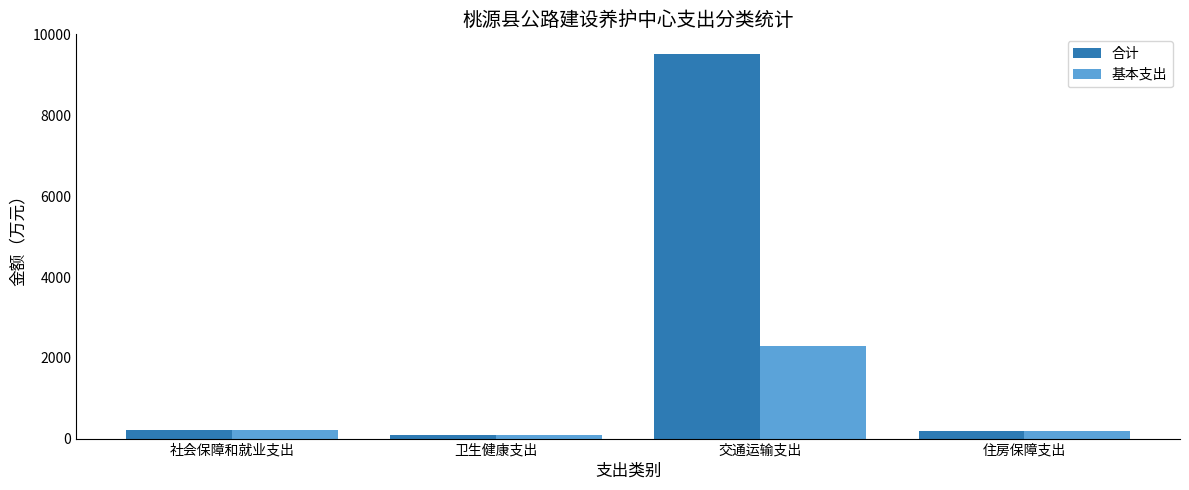

How many distinct data groups are displayed?

2